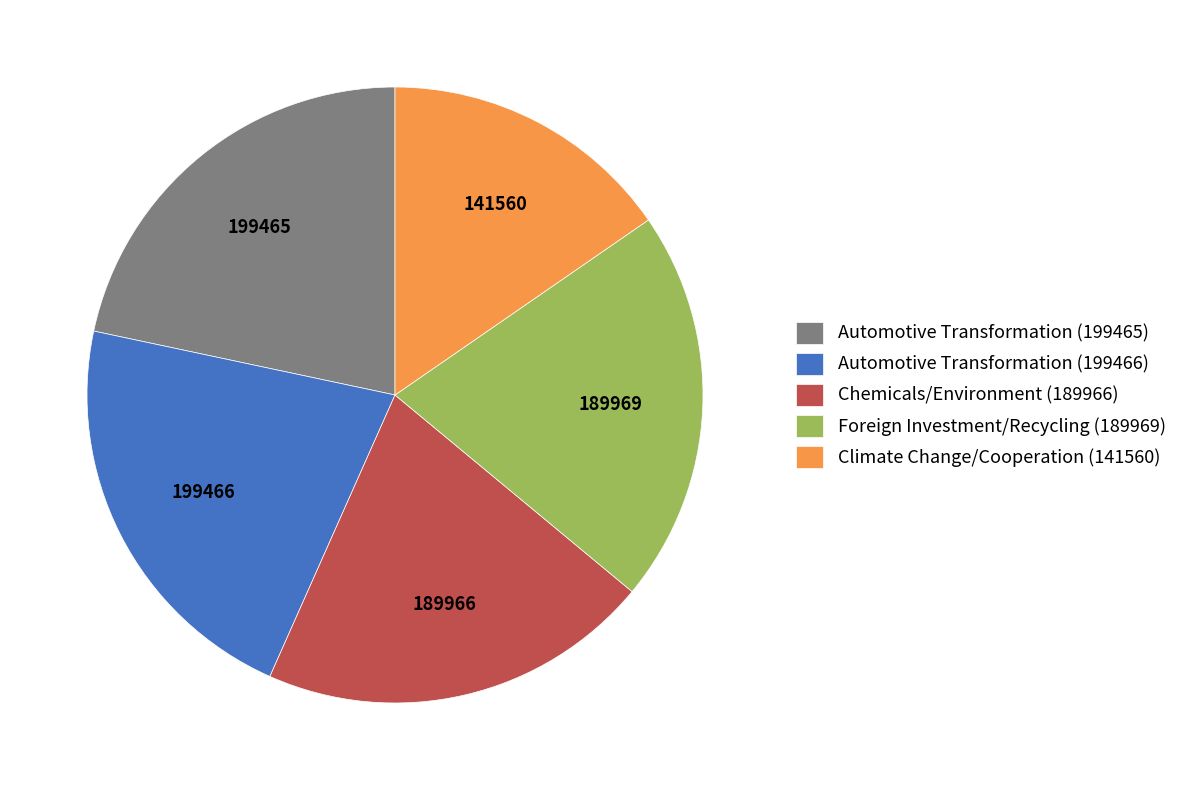

How many segments does this pie chart have?

5